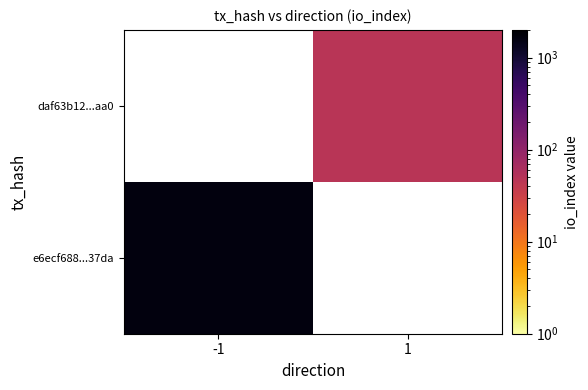

List the series in order of their overall mean, lowest first.

e6ecf688...37da, daf63b12...aa0